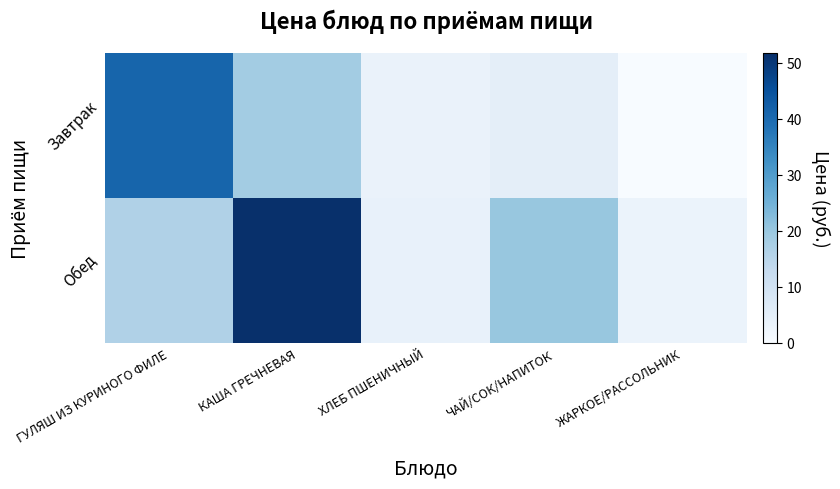

Reading left to right, list all the values displayed in this chart.

Завтрак: ГУЛЯШ ИЗ КУРИНОГО ФИЛЕ=41.0	КАША ГРЕЧНЕВАЯ=18.4	ХЛЕБ ПШЕНИЧНЫЙ=3.4	ЧАЙ/СОК/НАПИТОК=5.0	ЖАРКОЕ/РАССОЛЬНИК=0.0
Обед: ГУЛЯШ ИЗ КУРИНОГО ФИЛЕ=16.4	КАША ГРЕЧНЕВАЯ=51.6	ХЛЕБ ПШЕНИЧНЫЙ=3.8	ЧАЙ/СОК/НАПИТОК=20.0	ЖАРКОЕ/РАССОЛЬНИК=3.2